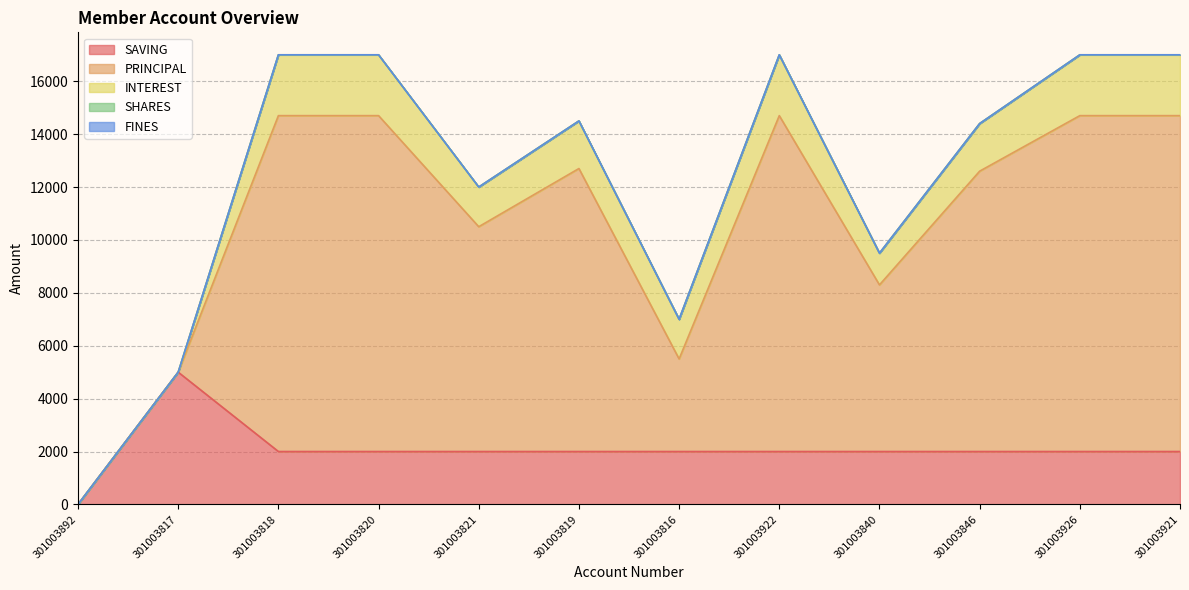

Is it true that SHARES equals 0 at 301003921?

True